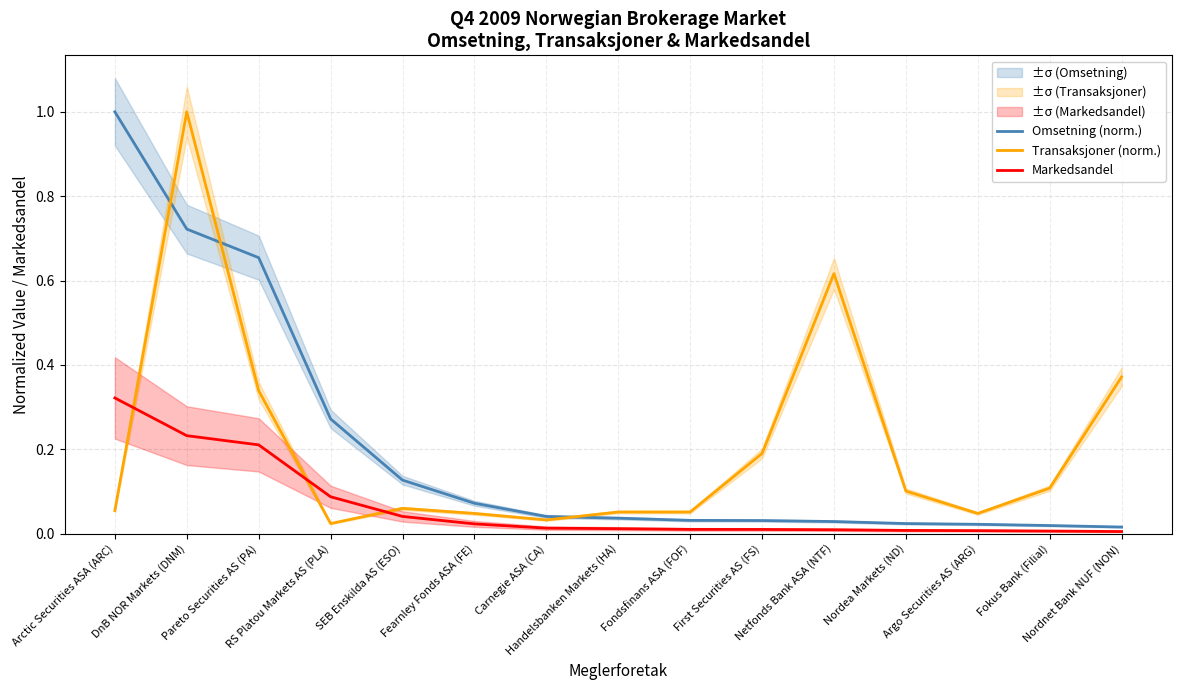

What is the maximum value for Omsetning (norm.)?

1.0